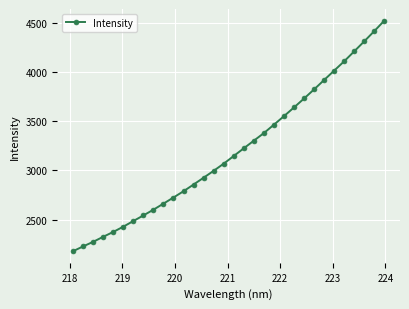

What is the value of the 6th point from the left?

2428.7